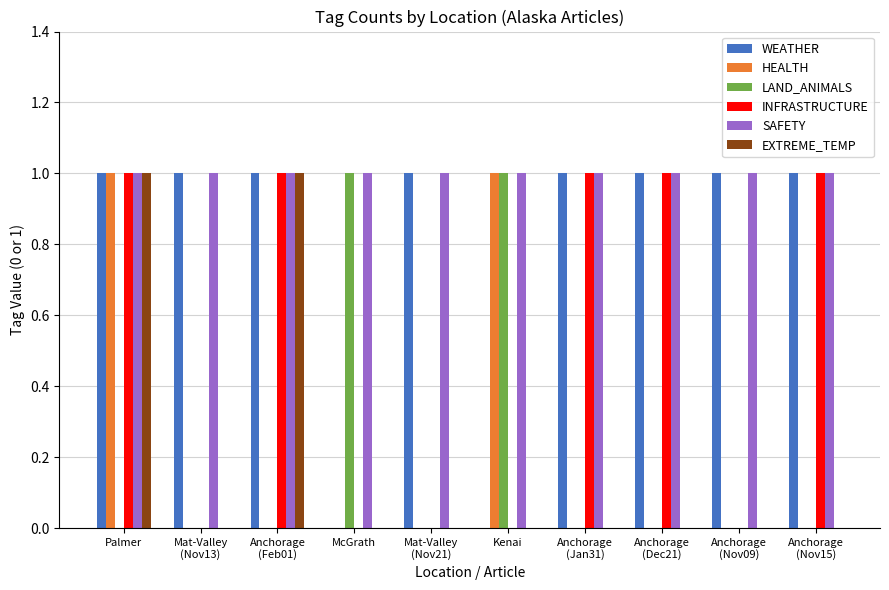

Is it true that INFRASTRUCTURE equals 1 at Kenai?

False